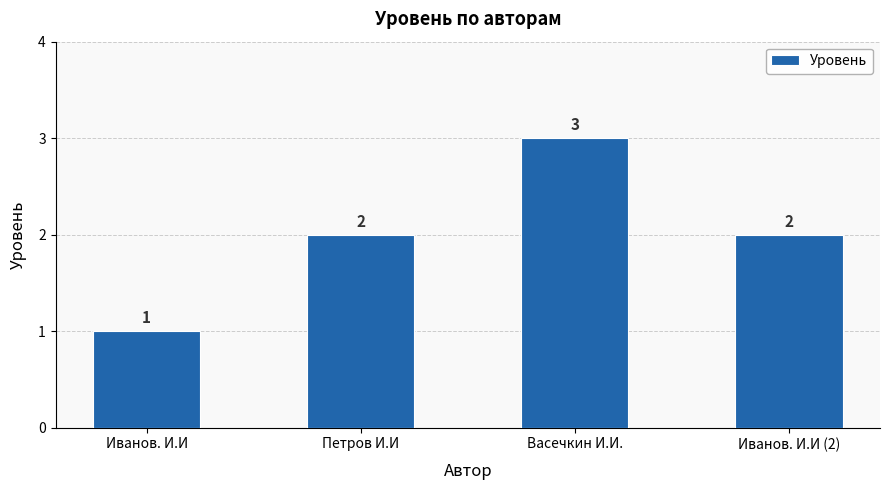

True or false: the data shows 1 at Иванов. И.И.

True